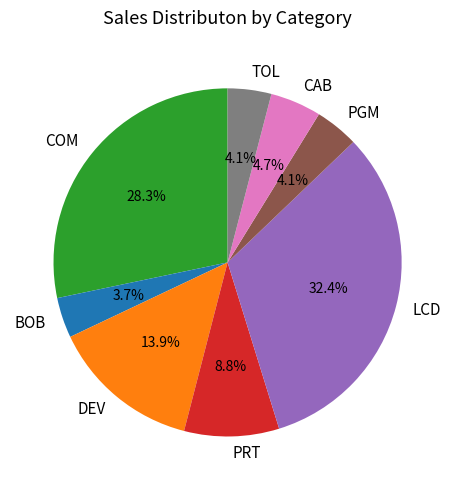

How many slices are in this pie chart?

8